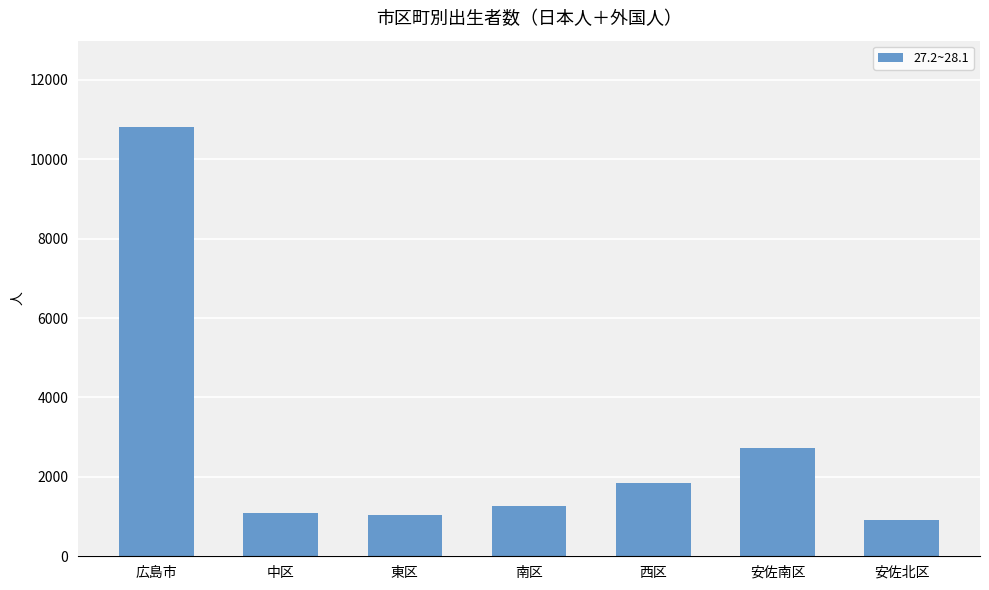

Approximately how many times larger is the value at 東区 compared to 南区?

0.8